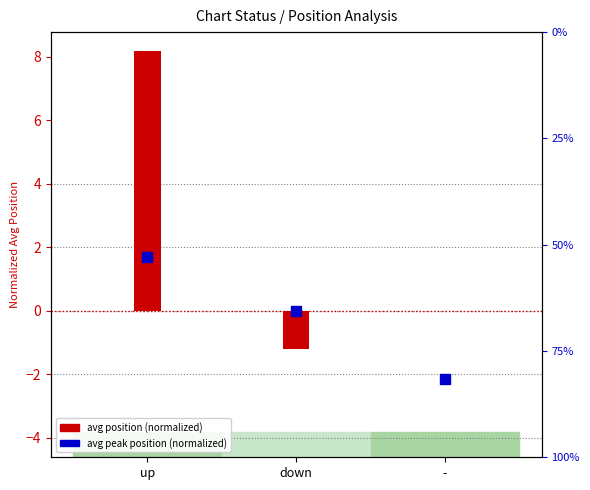

What are all the series names shown in the legend?

avg position (normalized), avg peak position (normalized)